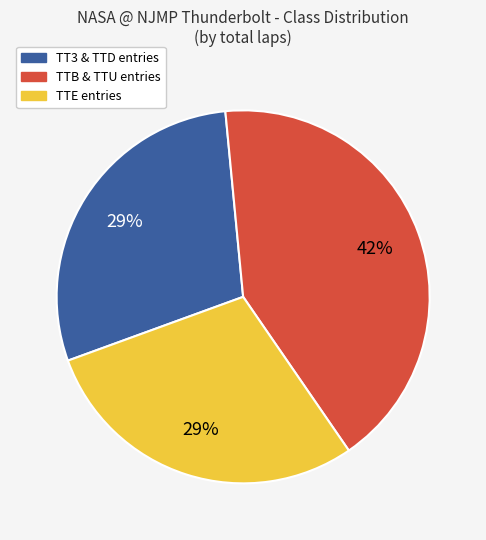

Count the number of slices in the pie.

3